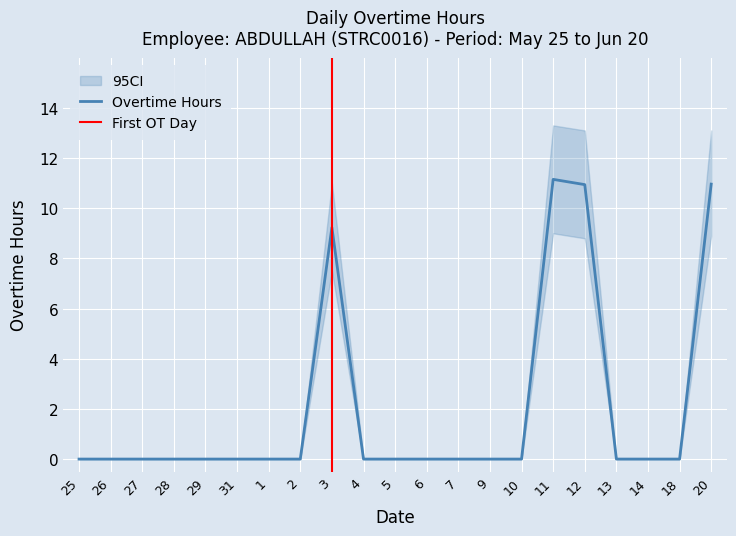

Rank the categories by value from lowest to highest.

25, 26, 27, 28, 29, 31, 1, 2, 4, 5, 6, 7, 9, 10, 13, 14, 18, 3, 12, 20, 11